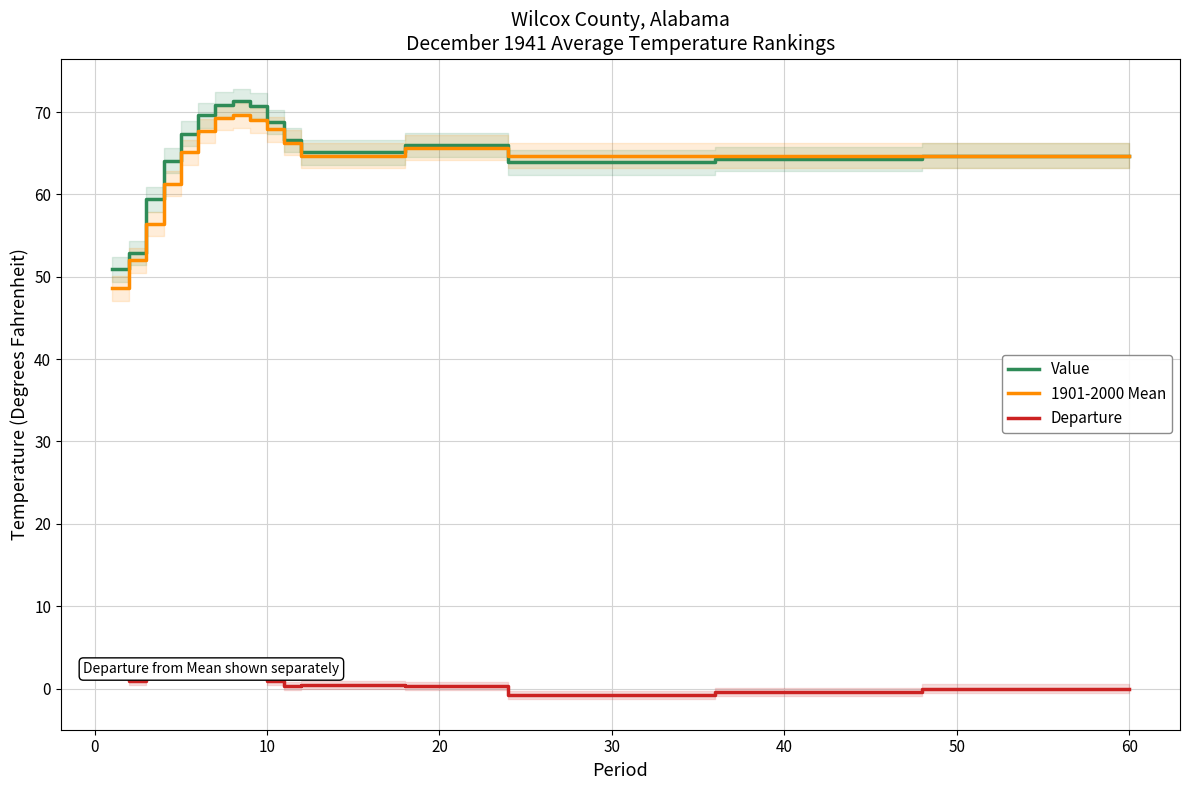

What is the minimum value shown in the chart?

-0.8